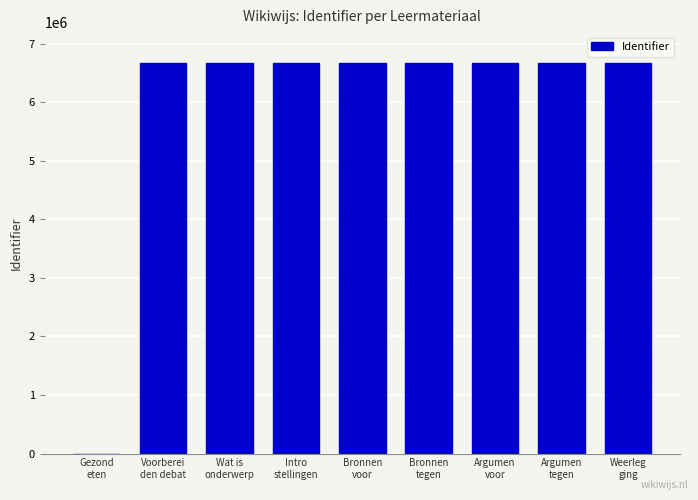

What is the maximum value shown in the chart?

6669886